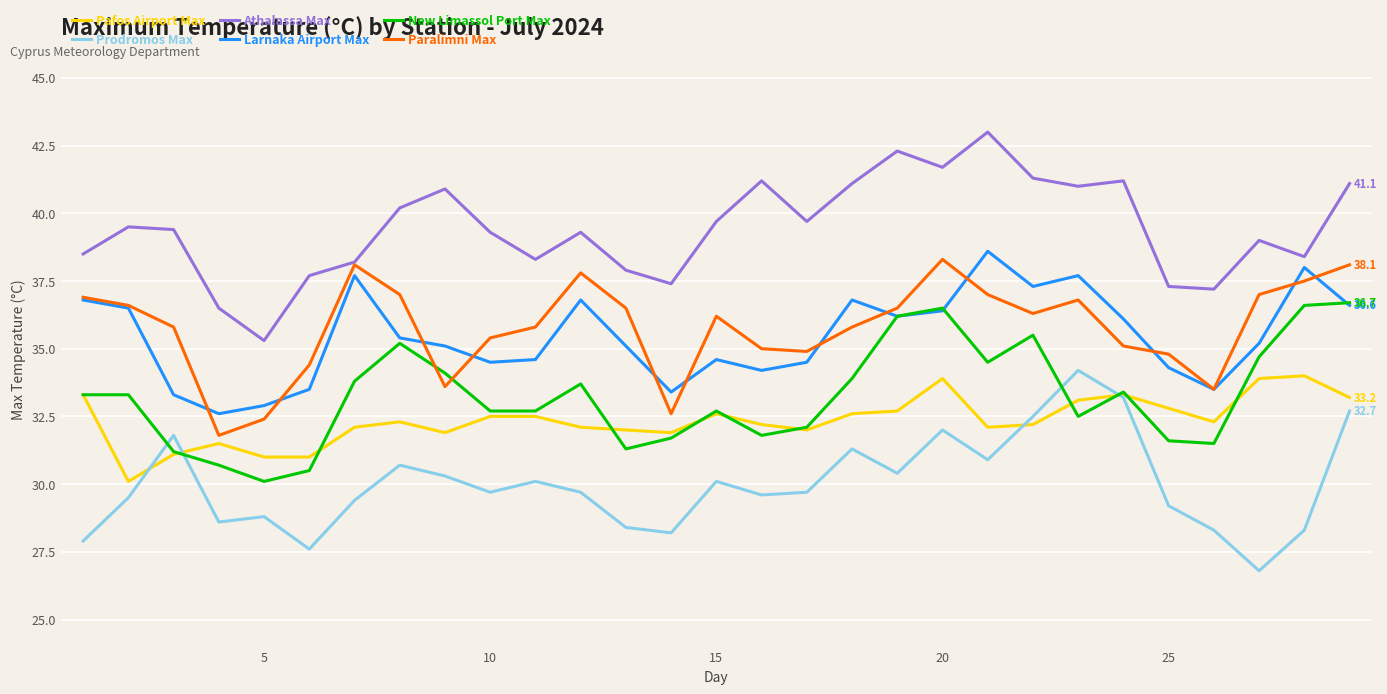

What is the greatest value displayed?

43.0